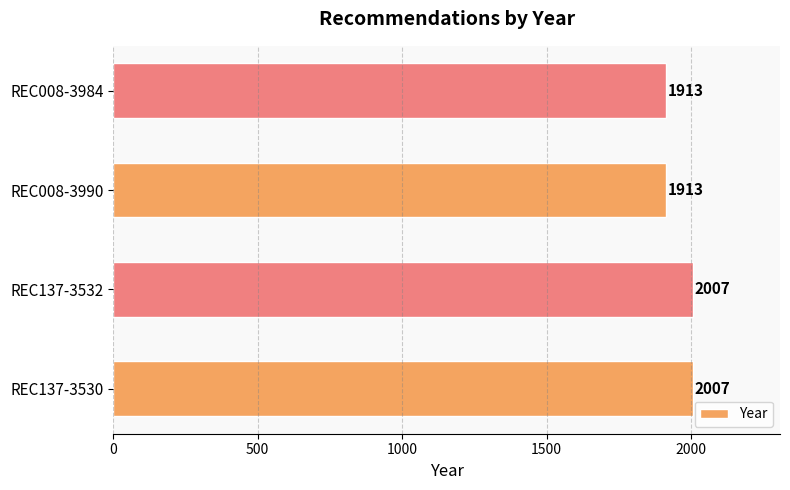

Reading bottom to top, what are all the values shown in this chart?

REC137-3530=2007	REC137-3532=2007	REC008-3990=1913	REC008-3984=1913